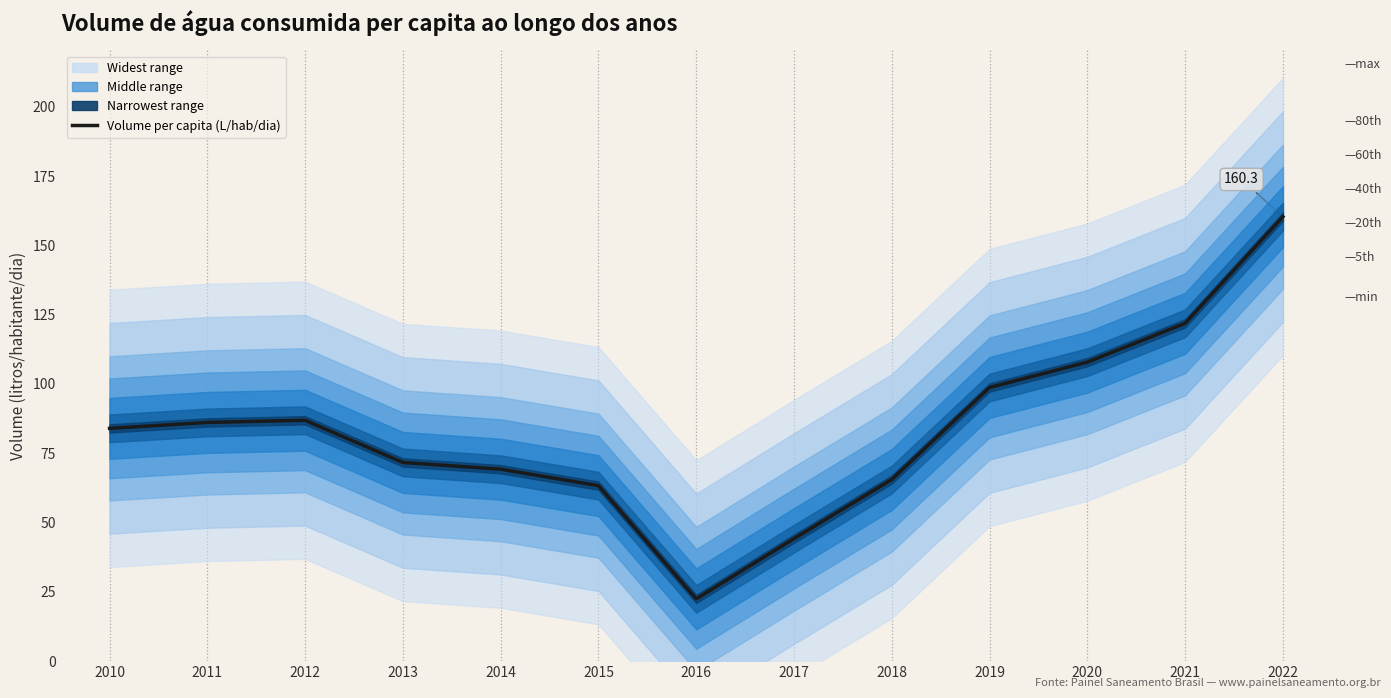

List the labels in order of value, smallest first.

2016, 2017, 2015, 2018, 2014, 2013, 2010, 2011, 2012, 2019, 2020, 2021, 2022